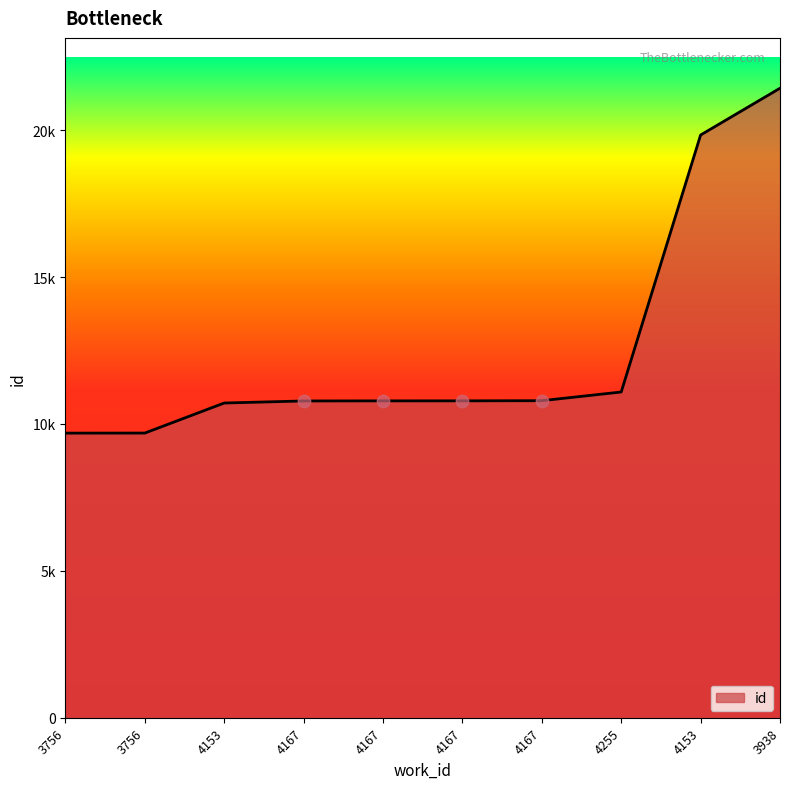

Is this an area chart (filled region under the line)?

Yes